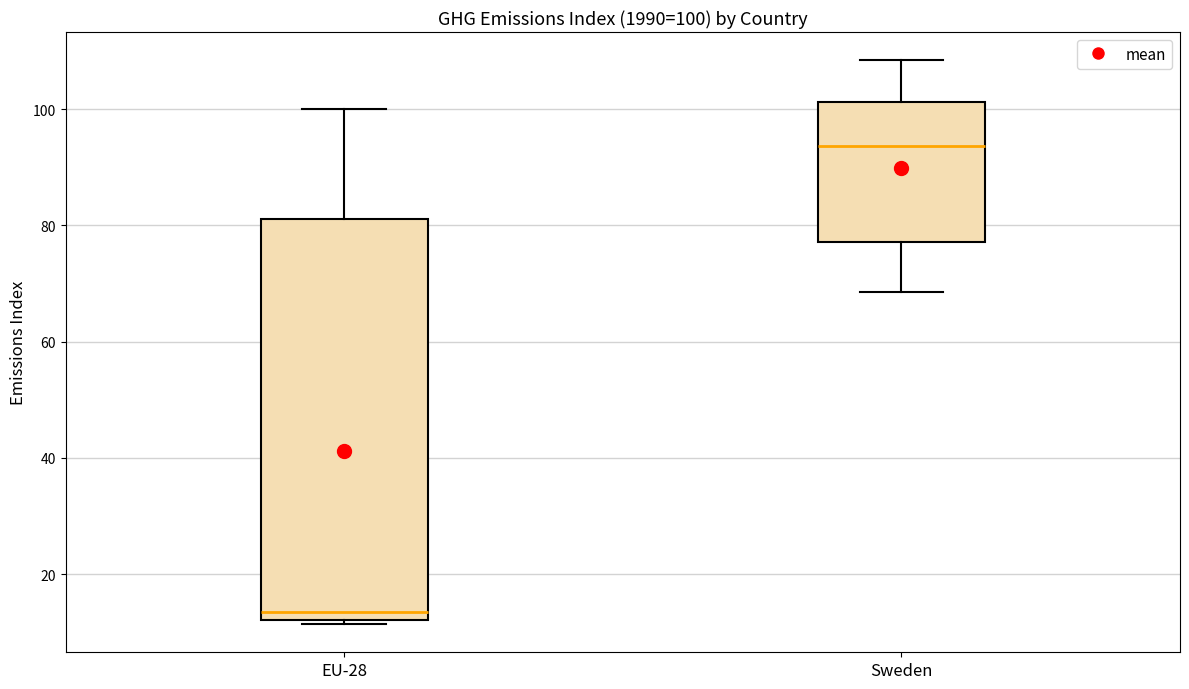

Which box has the lowest median line?

EU-28